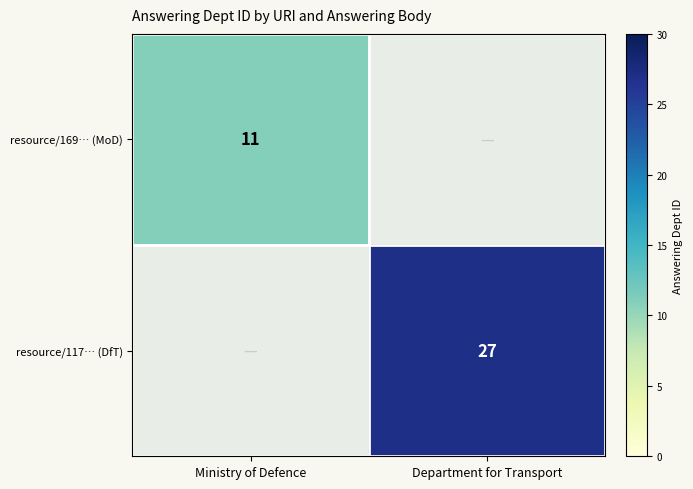

Is it true that resource/169… (MoD) equals 19 at Ministry of Defence?

False